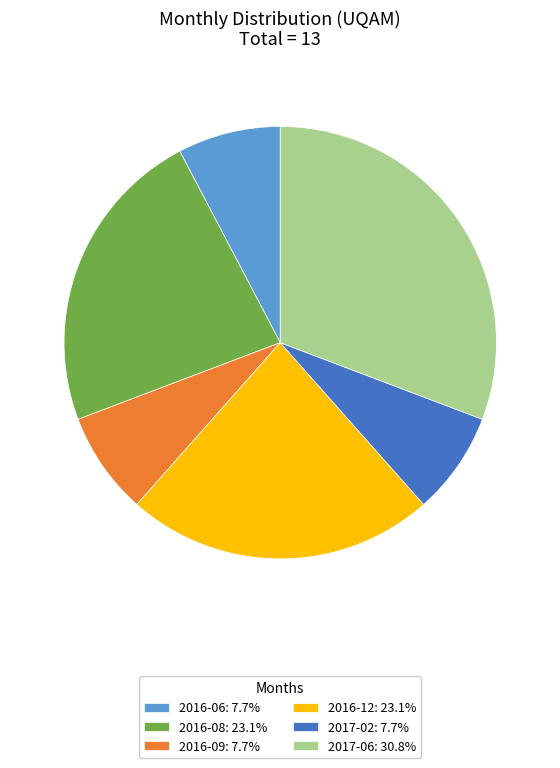

Approximately how many times larger is the value at 2016-08: 23.1% compared to 2017-02: 7.7%?

3.0